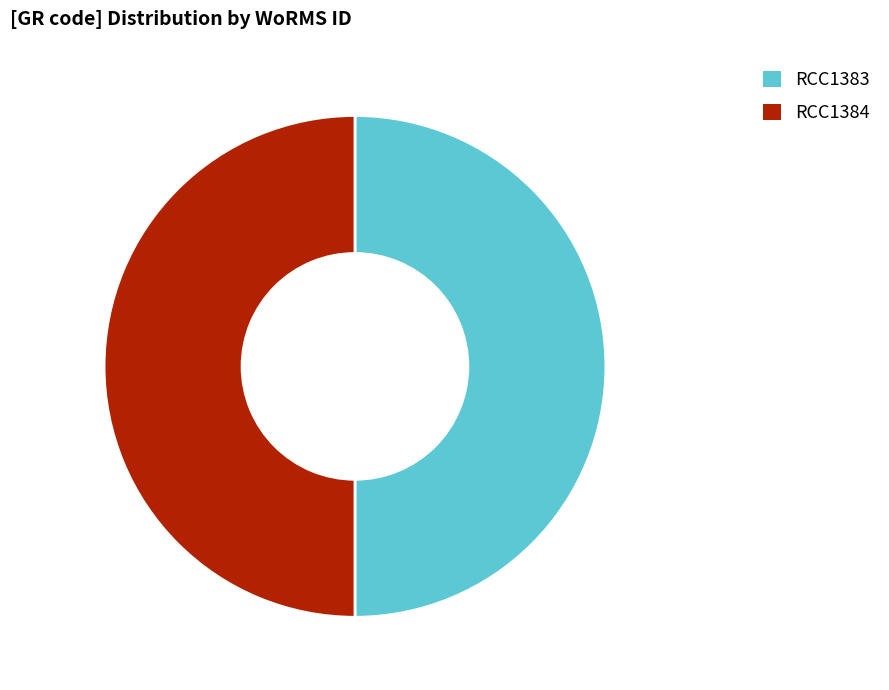

Is it true that RCC1384 is 50% of the pie?

True